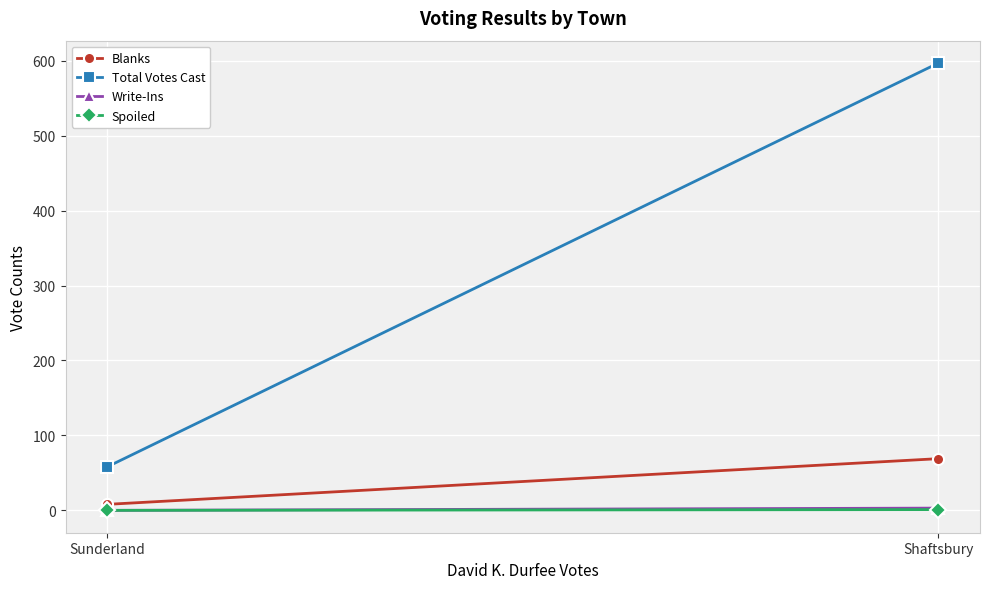

What is the difference between the Total Votes Cast values at Sunderland and Shaftsbury?

539